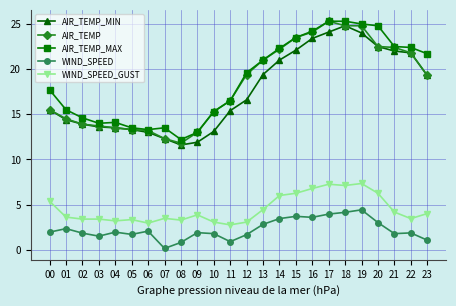

Which series has the largest range (max minus min)?

AIR_TEMP